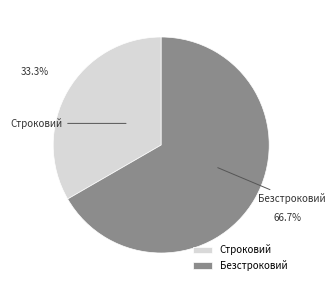

What is the total percentage of Строковий and Безстроковий?

100.0%